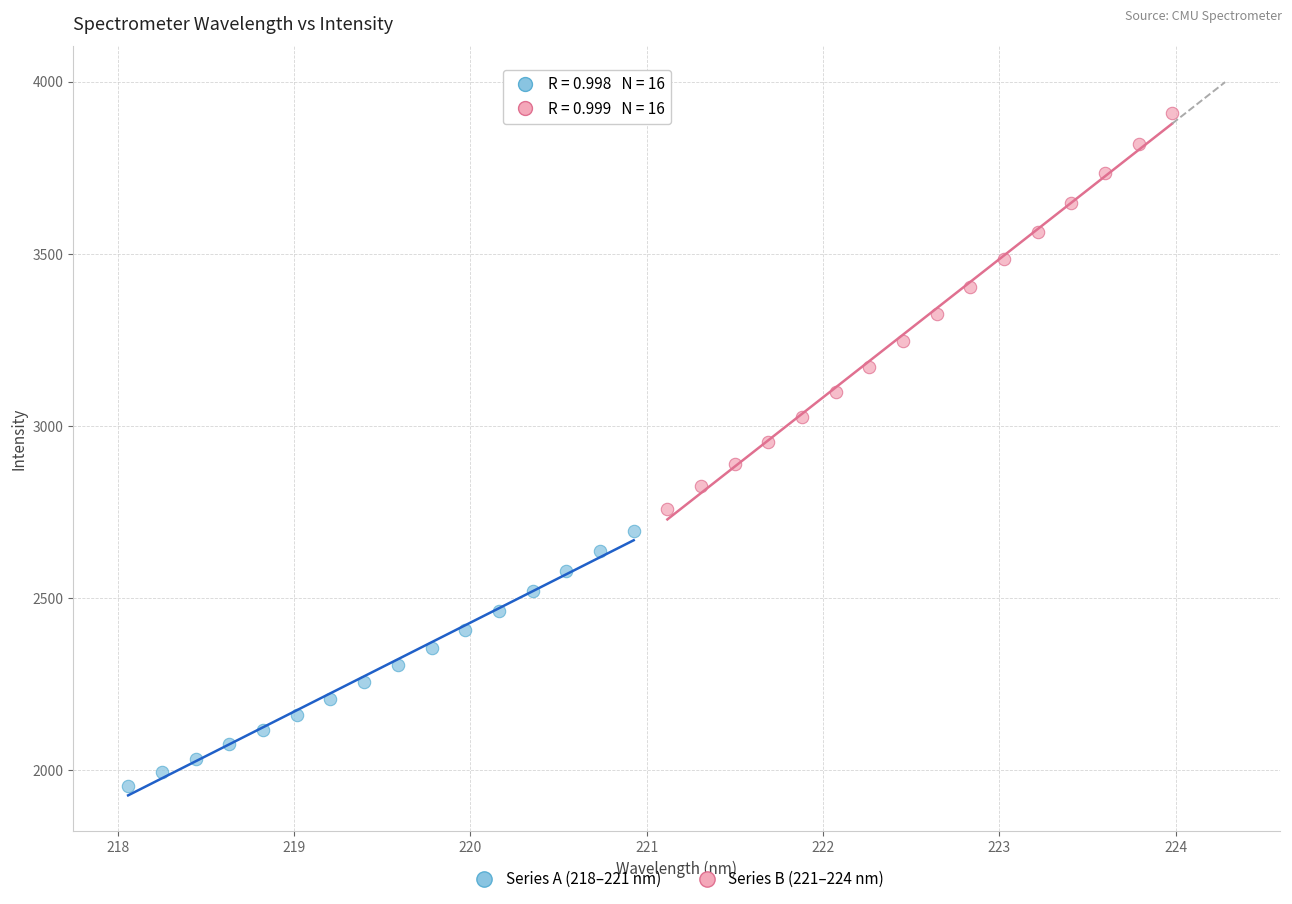

Which series has the largest Y range (max minus min)?

Series B (221–224 nm)